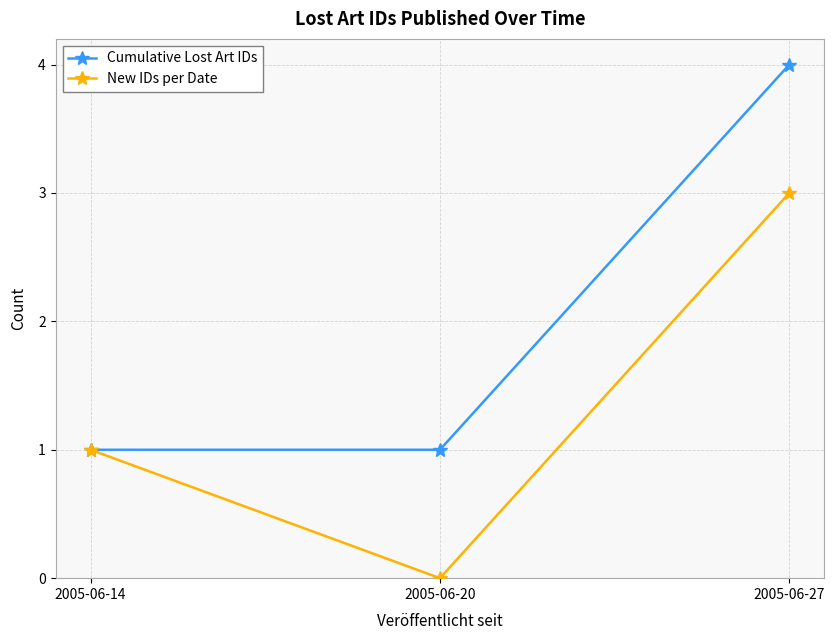

At which category is the sum across all series the highest?

2005-06-27